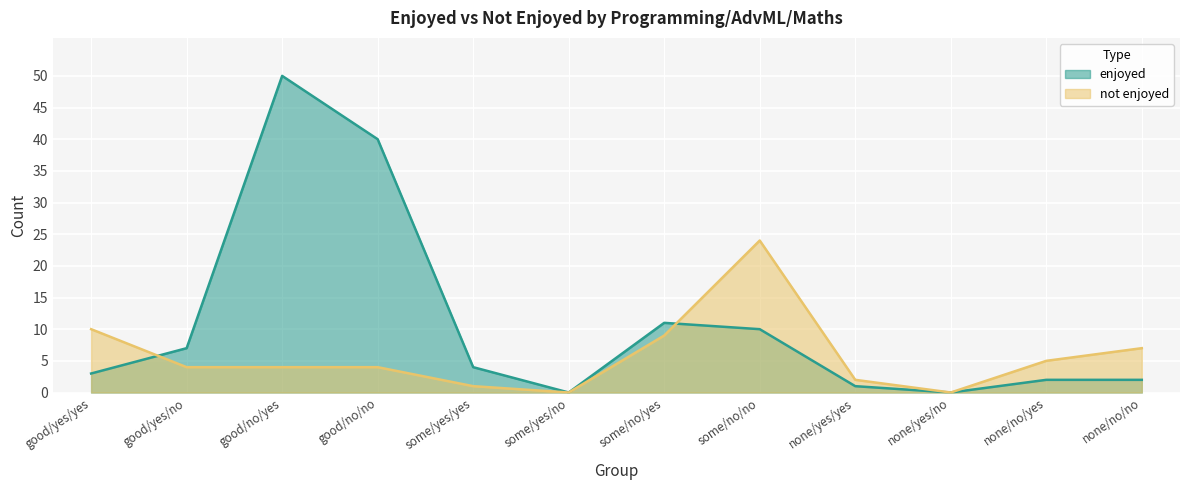

Is it true that enjoyed equals 4 at some/no/no?

False